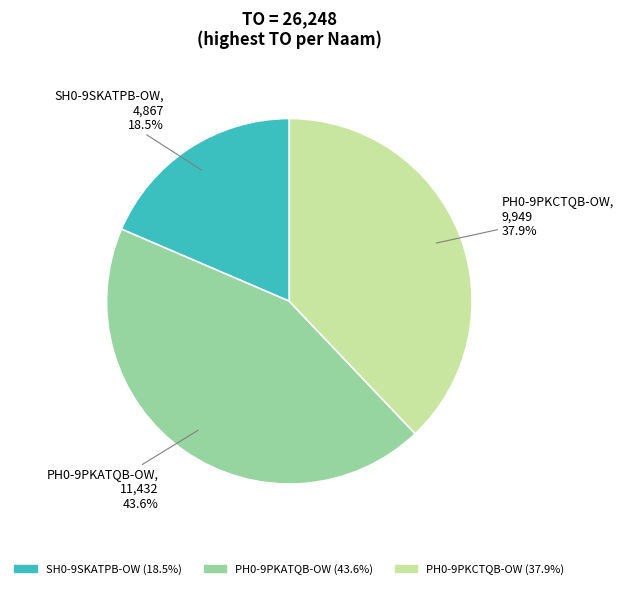

How much of the chart is everything except PH0-9PKATQB-OW?

56.4%